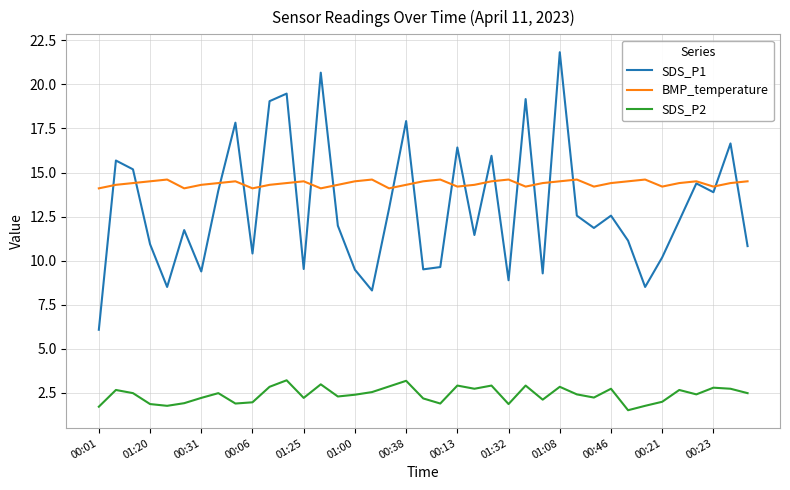

Which series has the largest total across all categories?

BMP_temperature